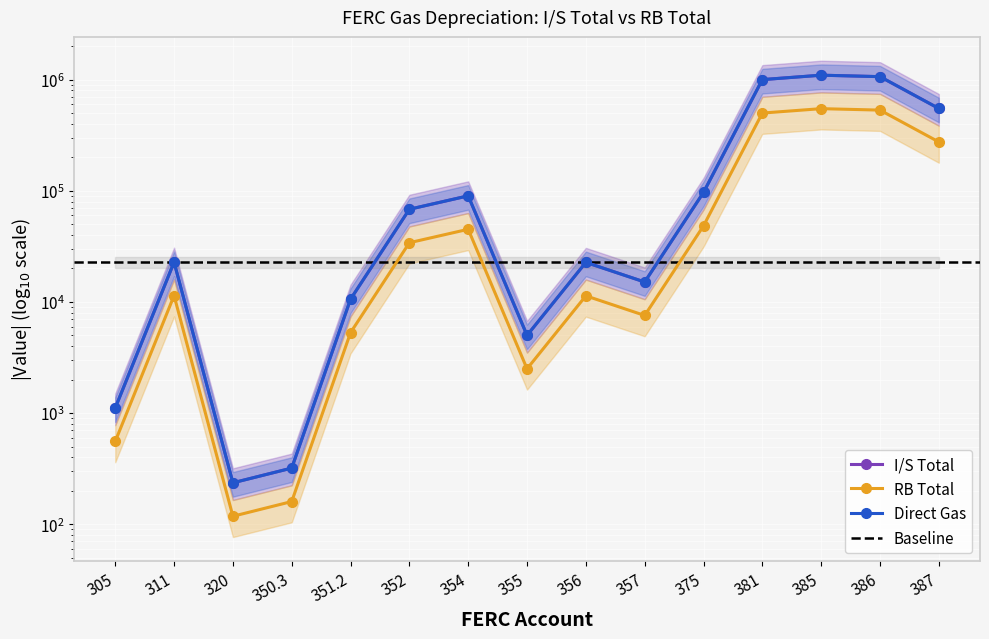

What is the total value across all series at 350.3?

800.3